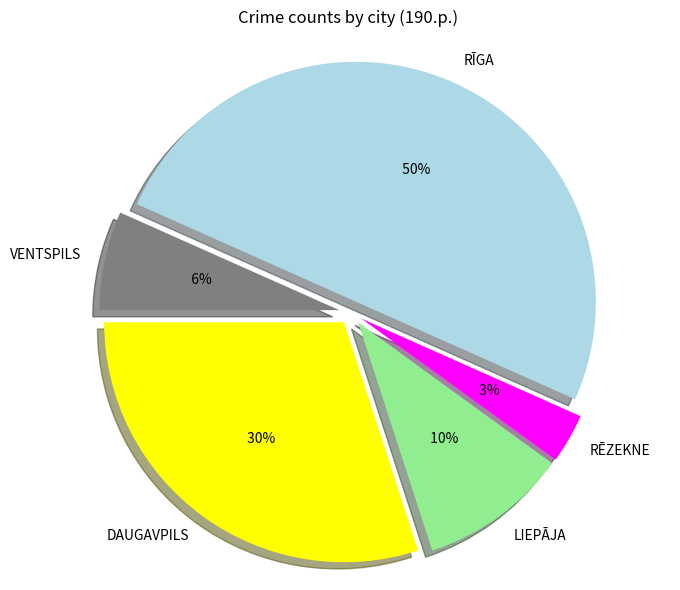

The VENTSPILS slice represents 1% of the pie. True or false?

False